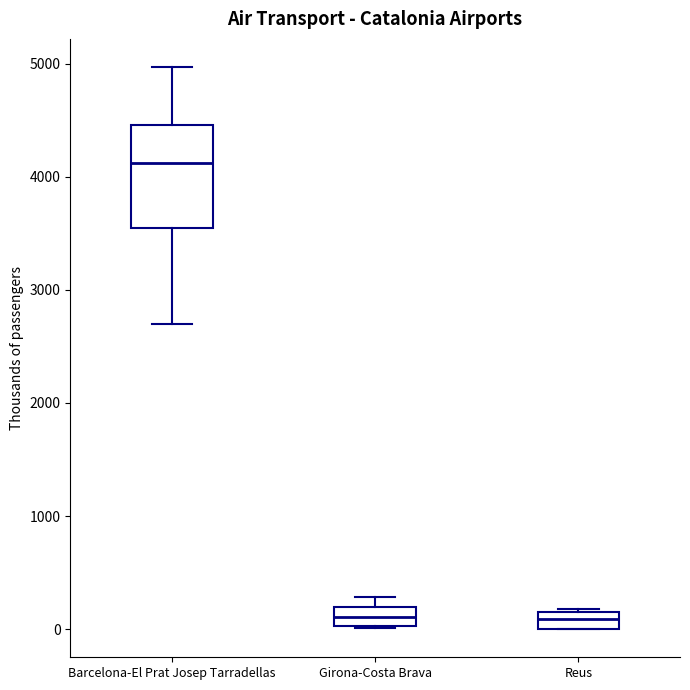

Which box is the tallest, from its lower edge to its upper edge?

Barcelona-El Prat Josep Tarradellas